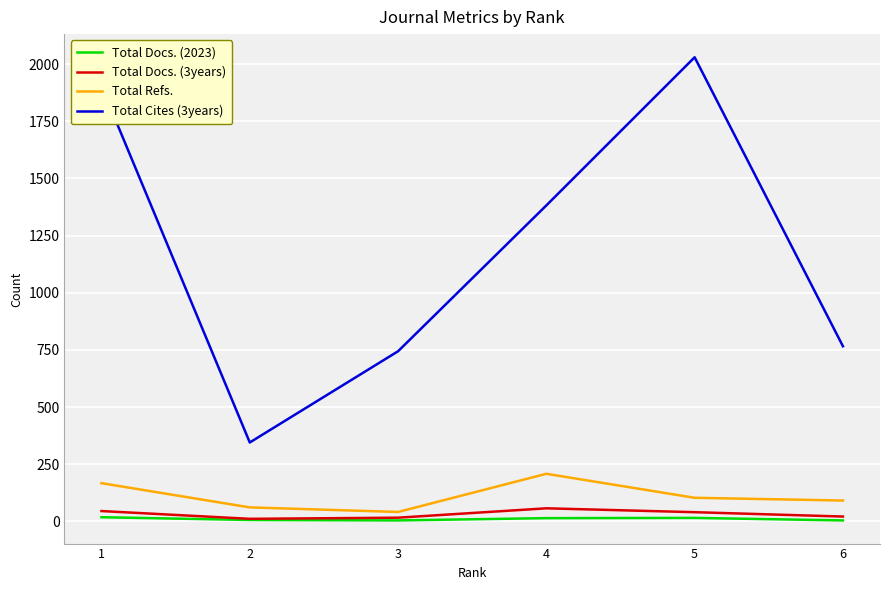

List the series in order of their peak value, highest first.

Total Cites (3years), Total Refs., Total Docs. (3years), Total Docs. (2023)